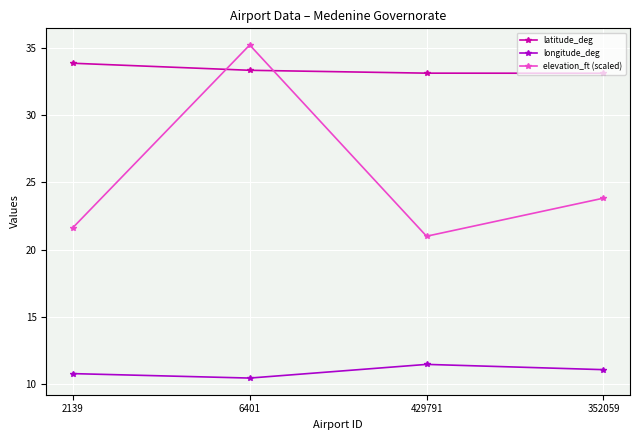

Read the elevation_ft (scaled) value at 6401.

35.2